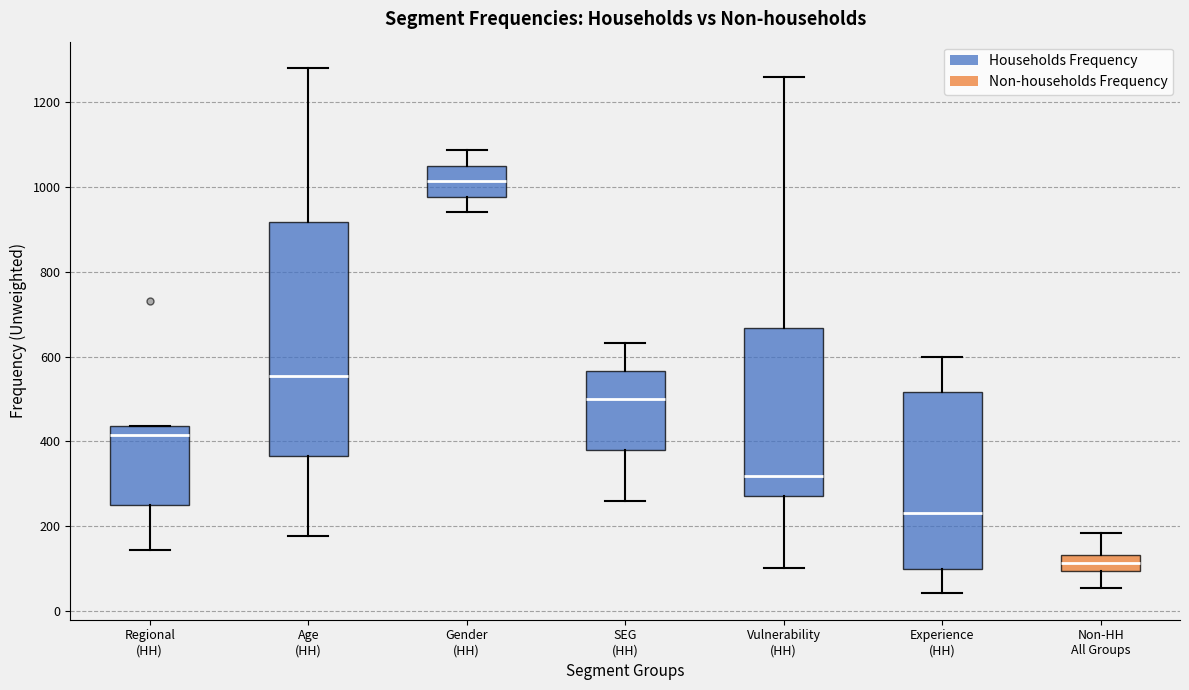

Reading left to right, transcribe this box plot: for each box, give where its median line is, the range the box spans, and where its two whiskers end, as read against the y-axis. The values are not printed on the chart, so give them approximately, as read against the axis.

Regional (HH): median 420, box 260 to 440, whiskers 140 to 440
Age (HH): median 560, box 360 to 920, whiskers 180 to 1280
Gender (HH): median 1020, box 980 to 1060, whiskers 940 to 1080
SEG (HH): median 500, box 380 to 560, whiskers 260 to 640
Vulnerability (HH): median 320, box 280 to 660, whiskers 100 to 1260
Experience (HH): median 240, box 100 to 520, whiskers 40 to 600
Non-HH All Groups: median 120, box 100 to 140, whiskers 60 to 180